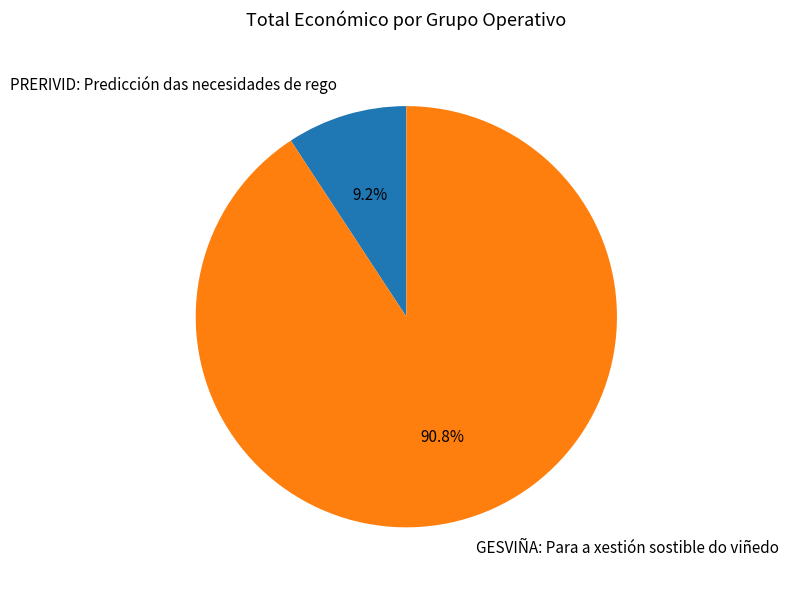

The PRERIVID: Predicción das necesidades de rego slice represents 9% of the pie. True or false?

True